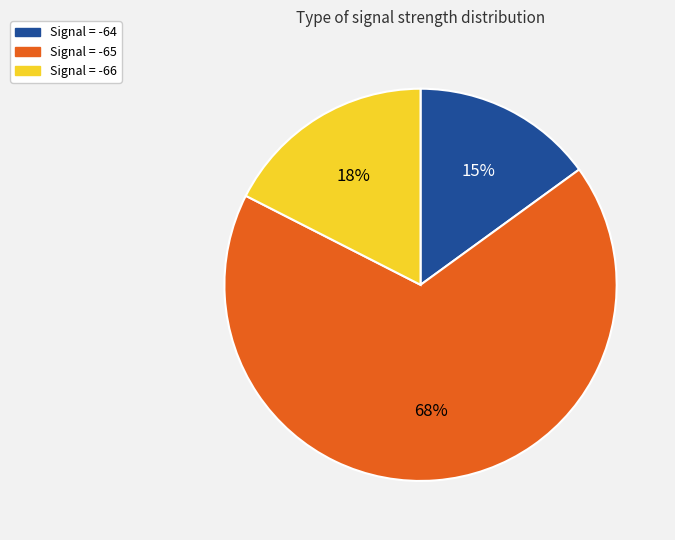

How many slices are in this pie chart?

3